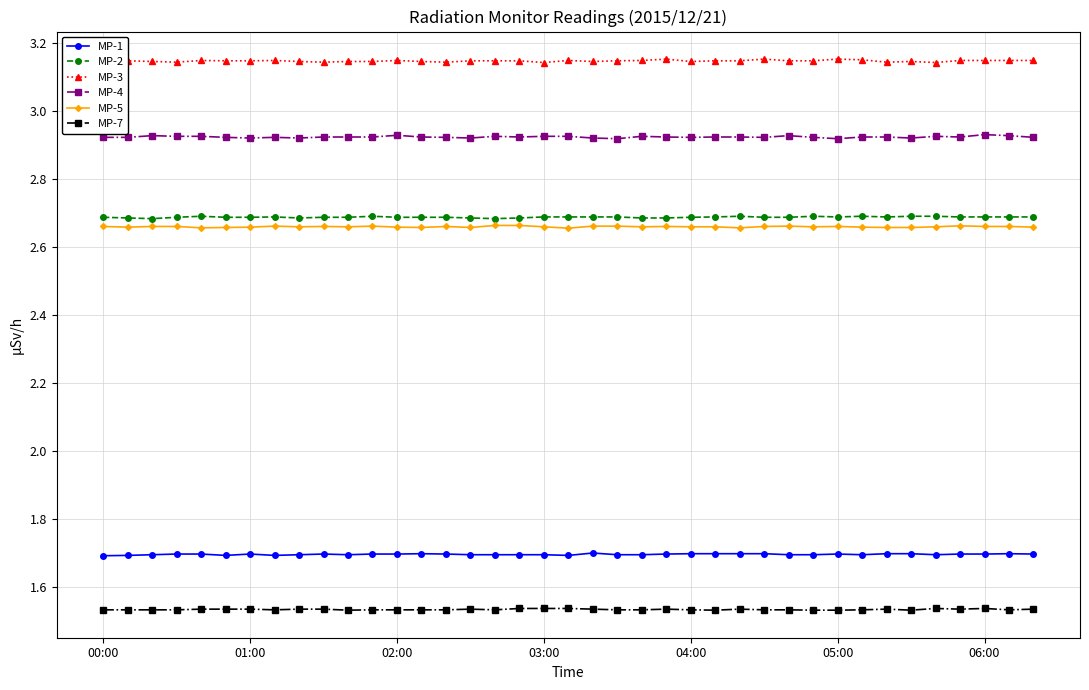

Which series has the largest total across all categories?

MP-3